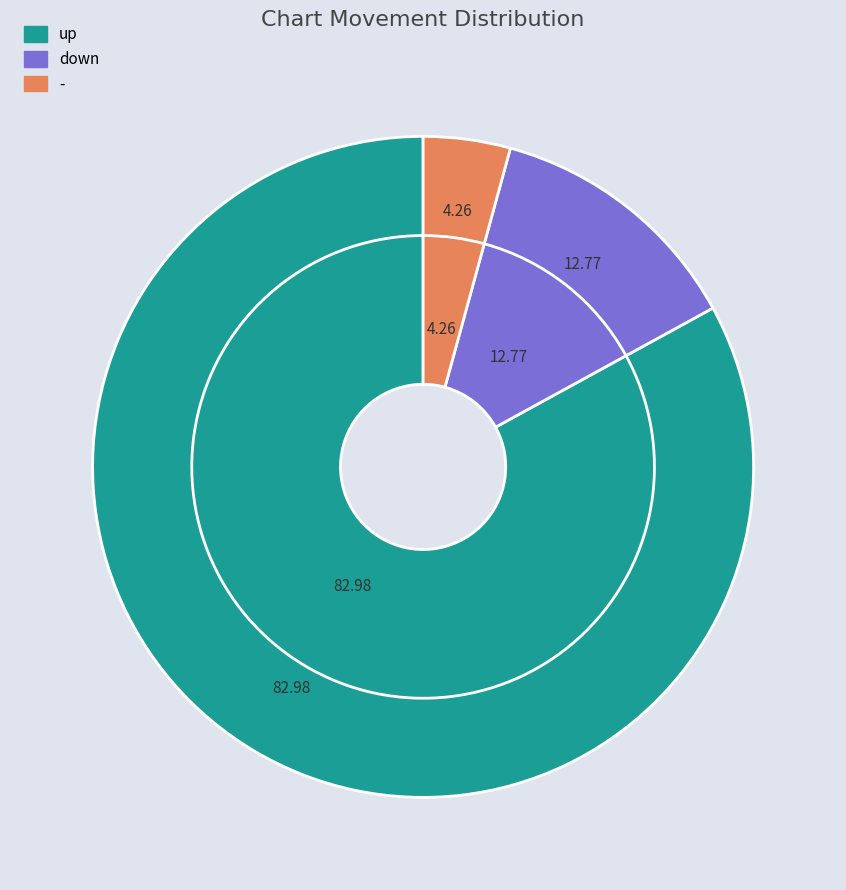

To the nearest percent, what is the average slice percentage?

33%